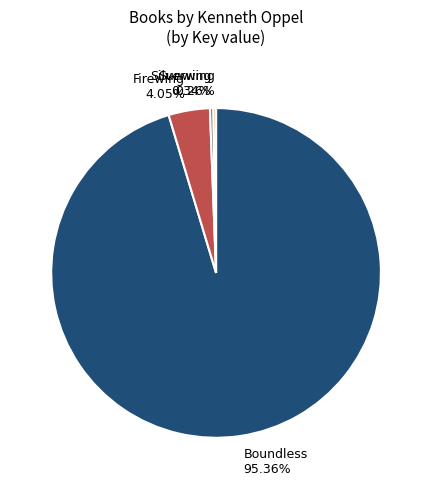

Between Firewing 4.05% and Boundless 95.36%, which is larger?

Boundless 95.36%